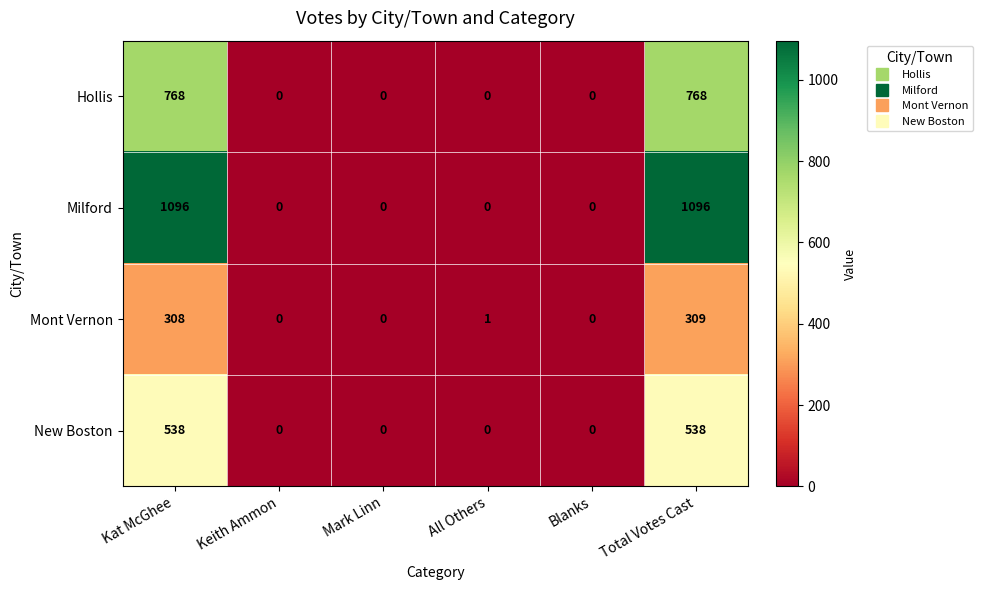

How many Milford values are between 0 and 1096?

6